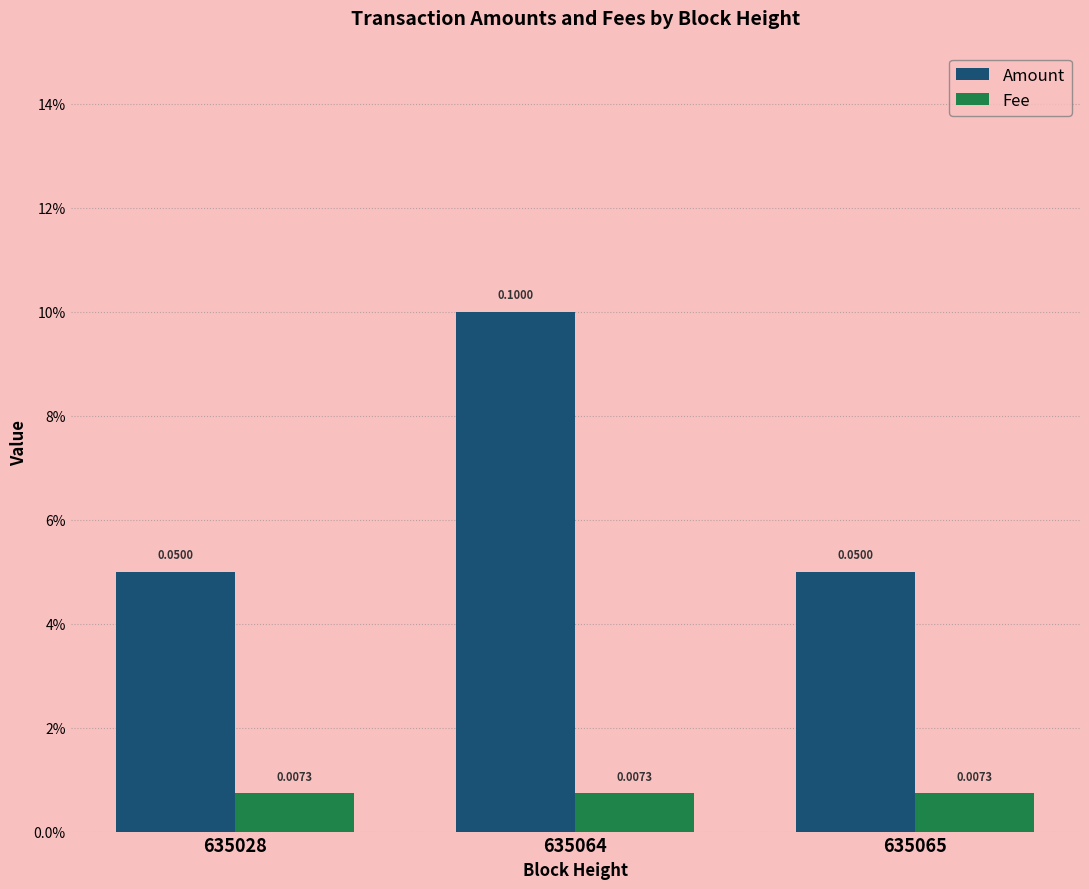

What are all the series names shown in the legend?

Amount, Fee